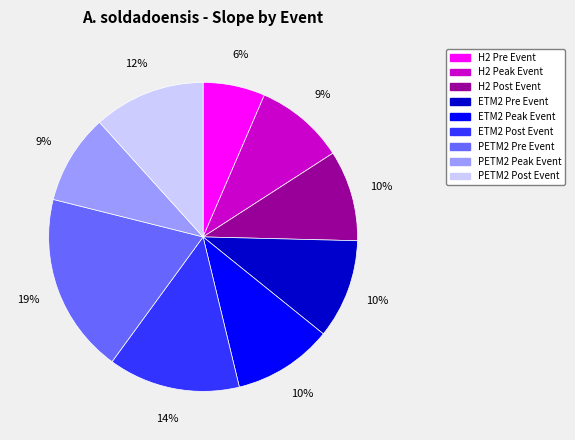

Count the number of slices in the pie.

9